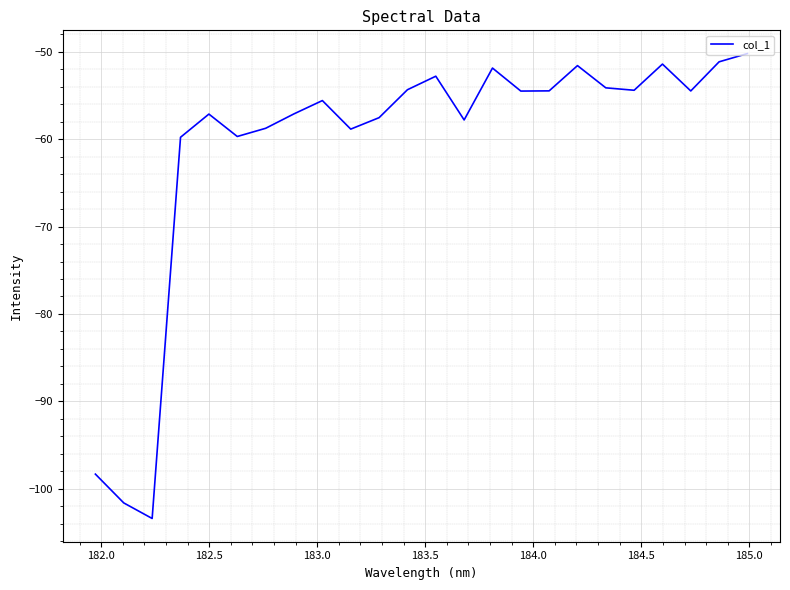

What is the difference between the maximum and minimum values?

53.2